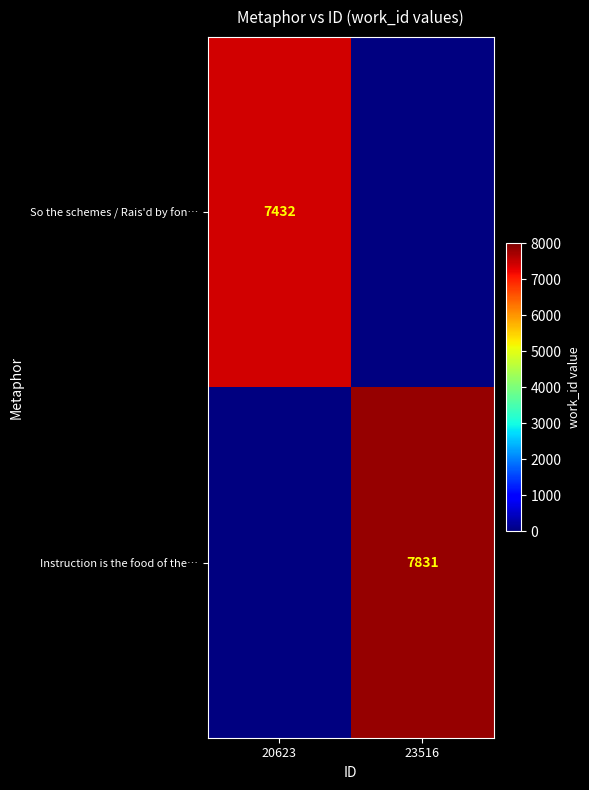

True or false: Instruction is the food of the… has a value of 4141 at 23516.

False